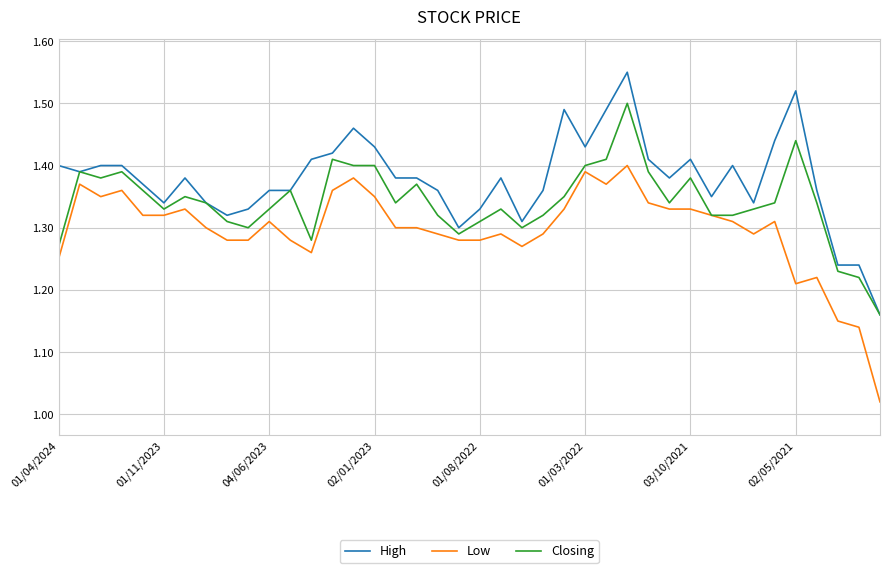

What is the difference between the maximum and minimum values in the Low series?

0.4